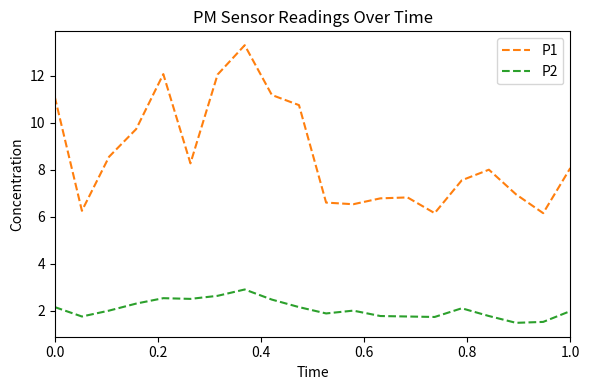

Which series has the largest total across all categories?

P1